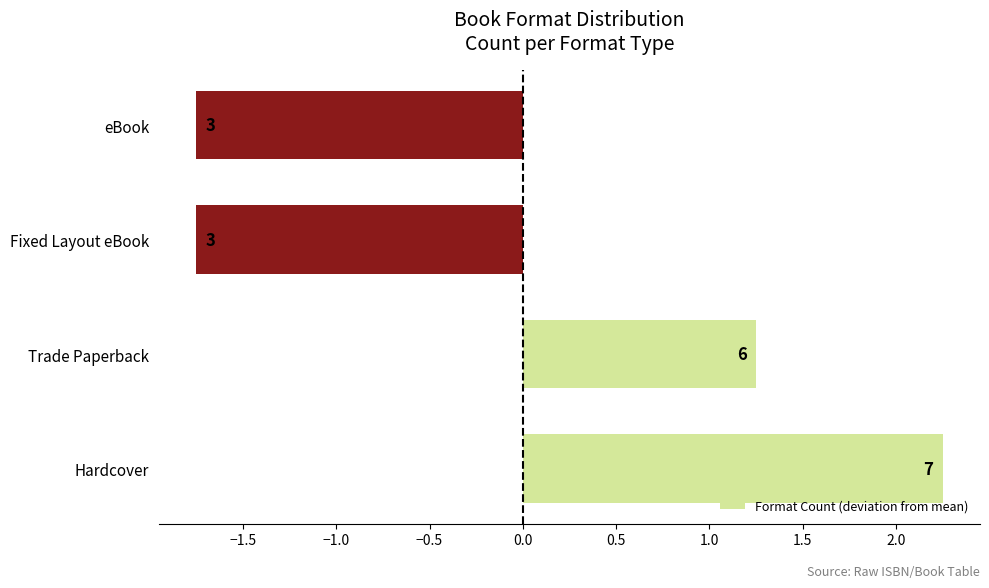

Count the number of values greater than 1.

2